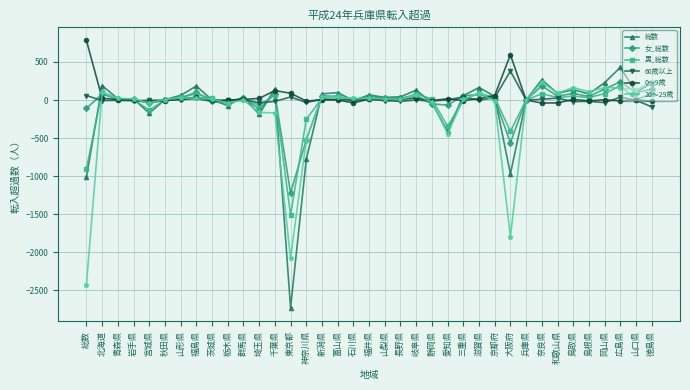

At which category is the sum across all series the highest?

広島県